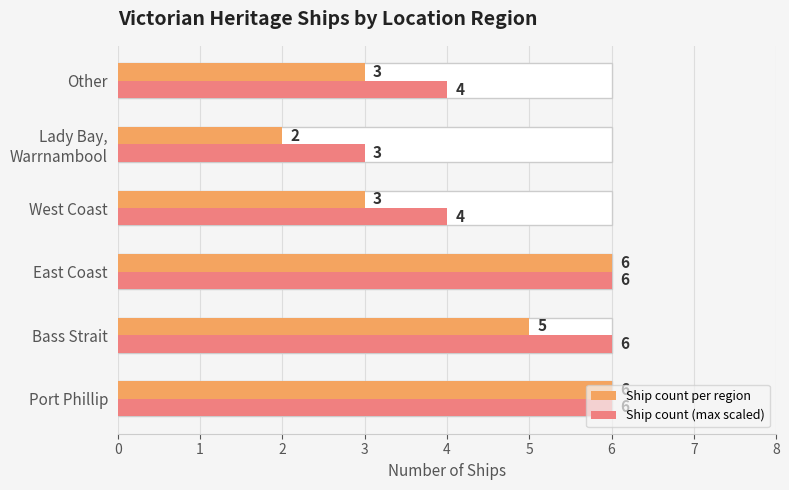

Rank the series at Lady Bay, Warrnambool from lowest to highest value.

Ship count per region, Ship count (max scaled)